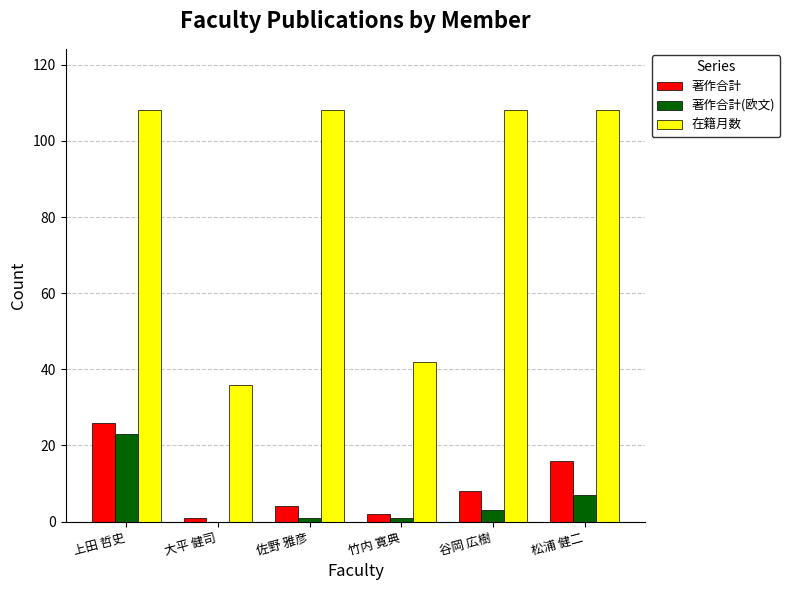

What is the maximum value for 著作合計?

26